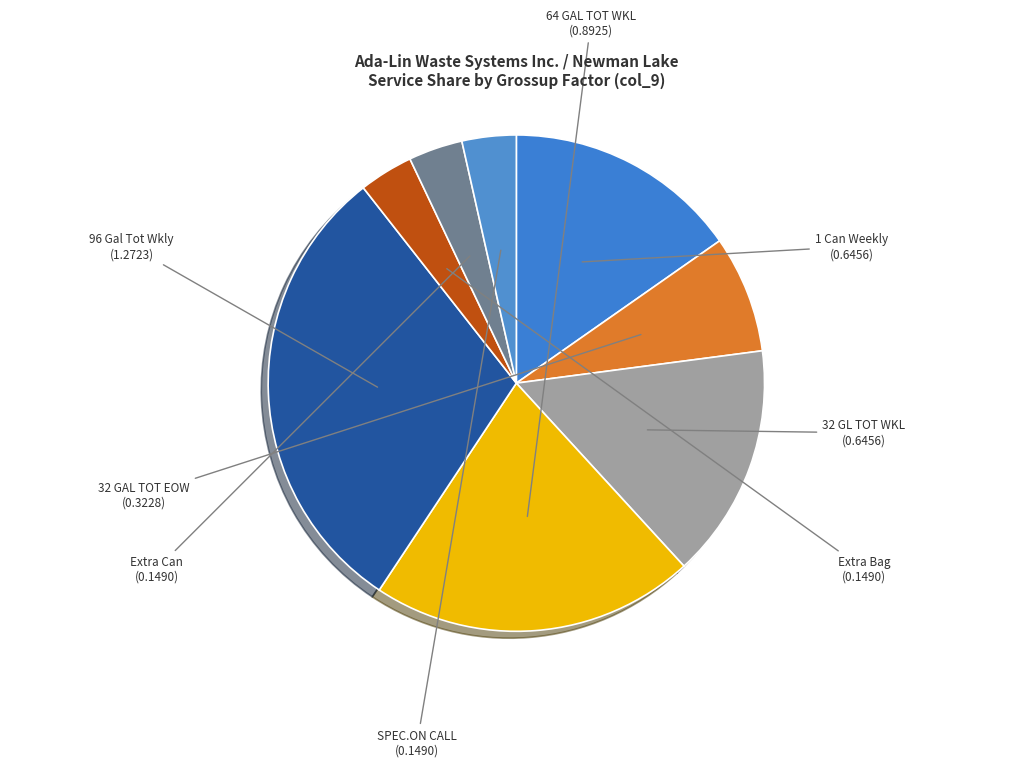

What is the largest slice in the pie chart?

96 Gal Tot Wkly